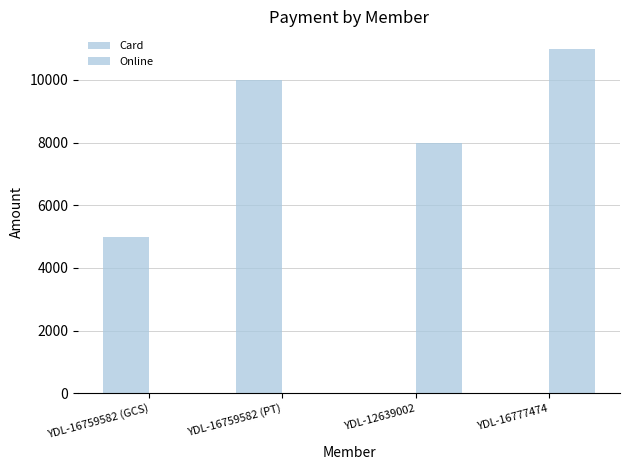

Where does the Online series first go above 8000?

YDL-16777474